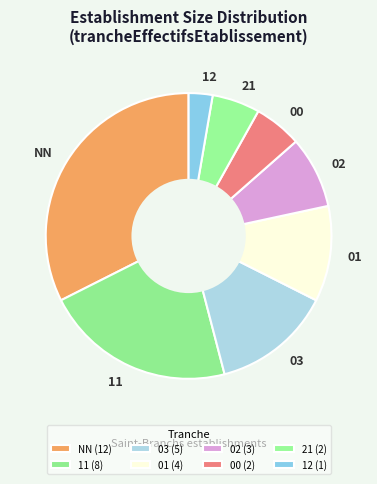

Does any single category account for the majority?

No